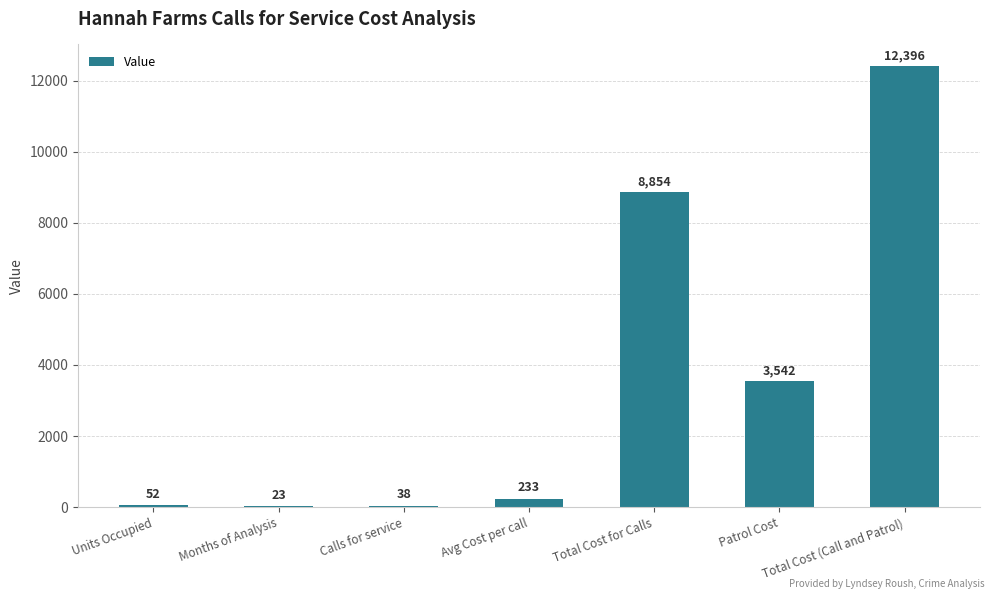

The value at Total Cost (Call and Patrol) is 4385. True or false?

False